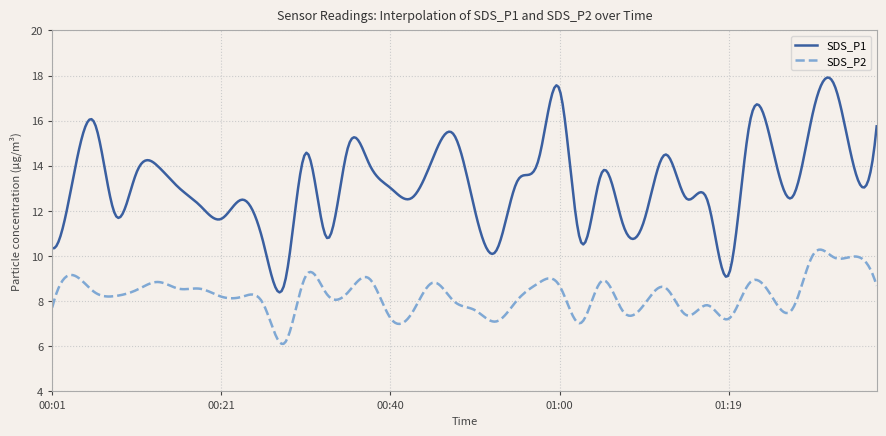

Which series has the widest spread of values?

SDS_P1